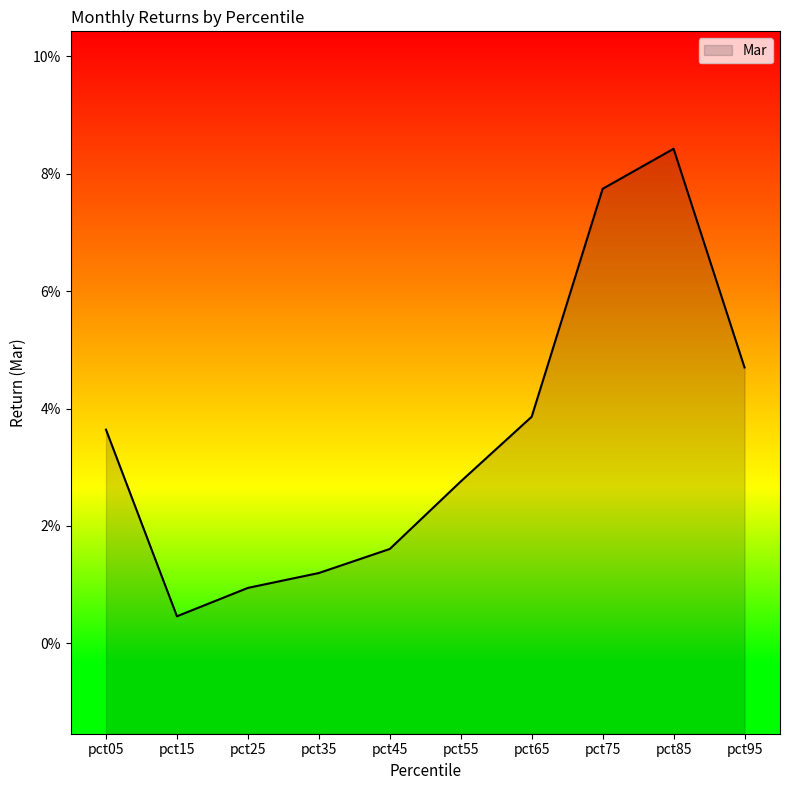

Rank the categories by value from highest to lowest.

pct85, pct75, pct95, pct65, pct05, pct55, pct45, pct35, pct25, pct15